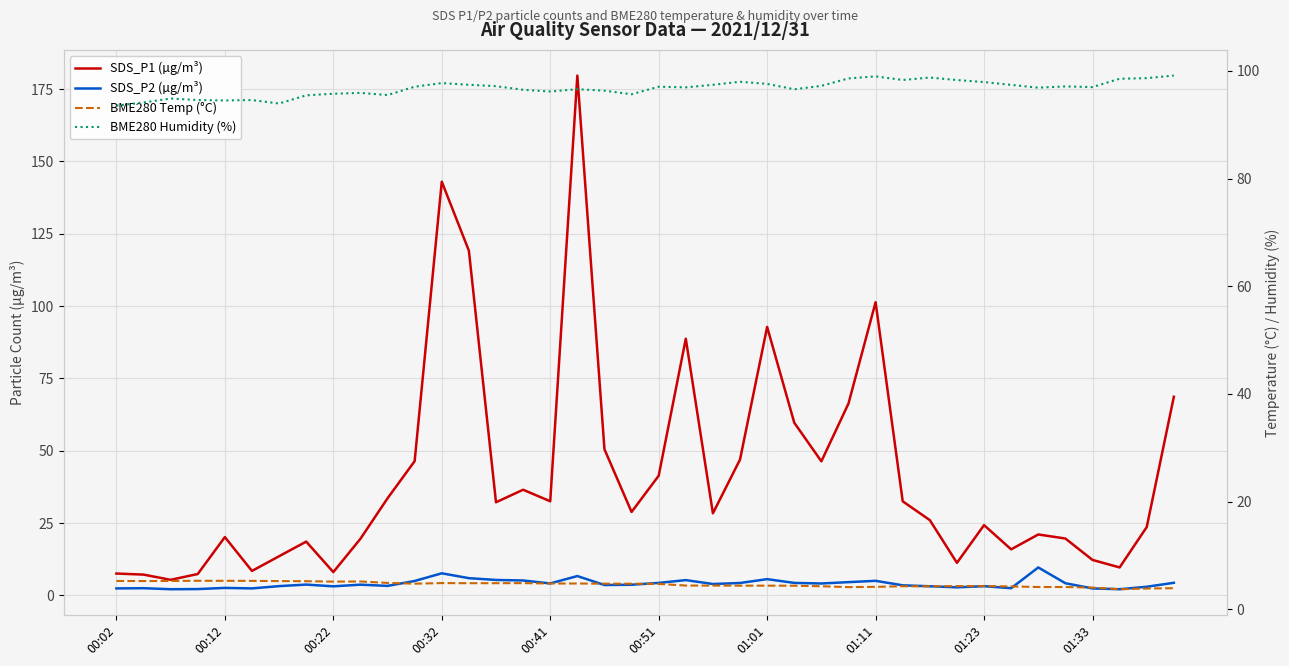

What is the sum of the BME280 Temp (°C) values at 21 and 34?

8.5